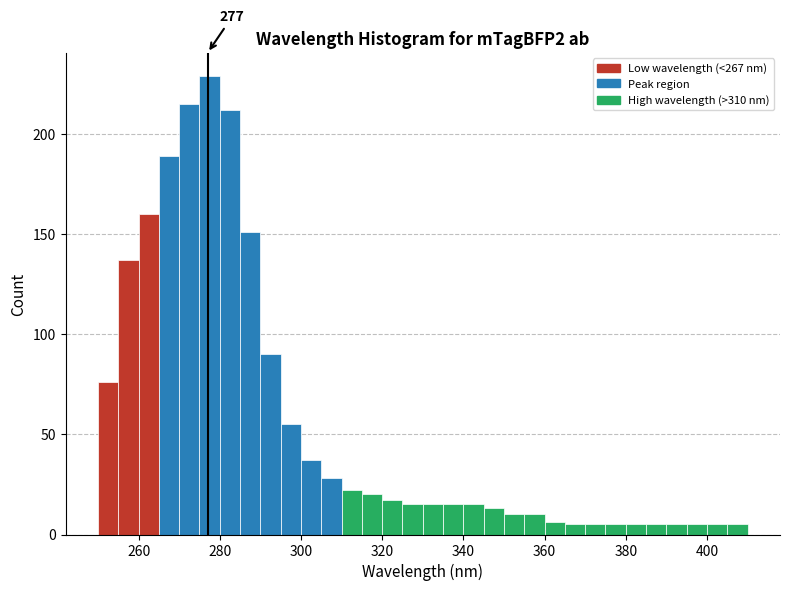

Around what value on the x-axis is the tallest bar? Give the approximate position of its centre, as read against the axis.

278